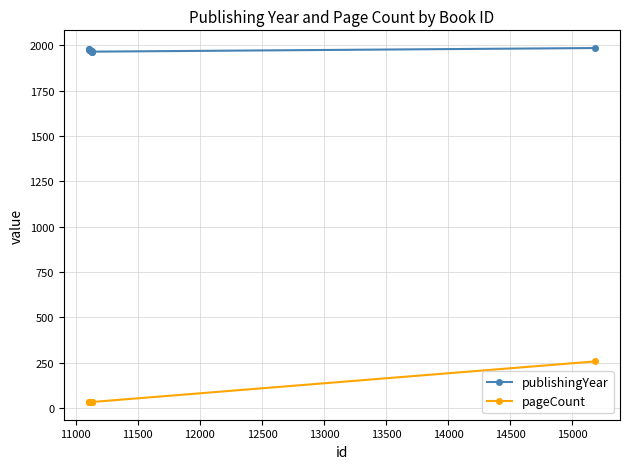

Which series has the widest spread of values?

pageCount